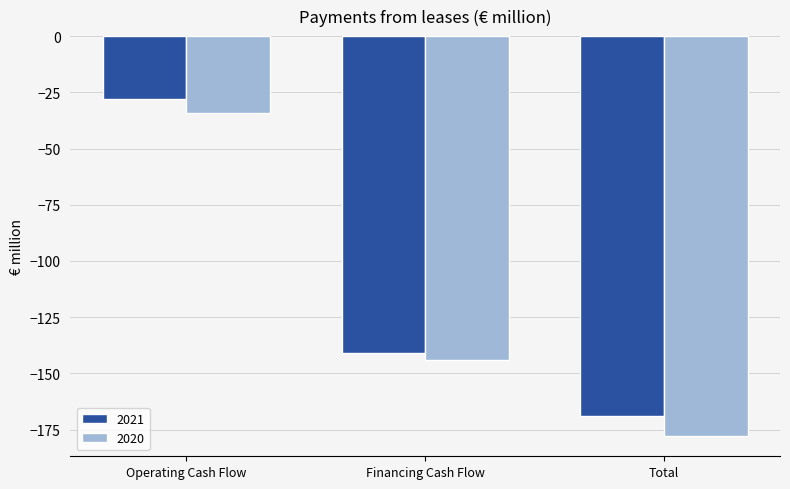

Which series changed the most between Operating Cash Flow and Financing Cash Flow?

2021